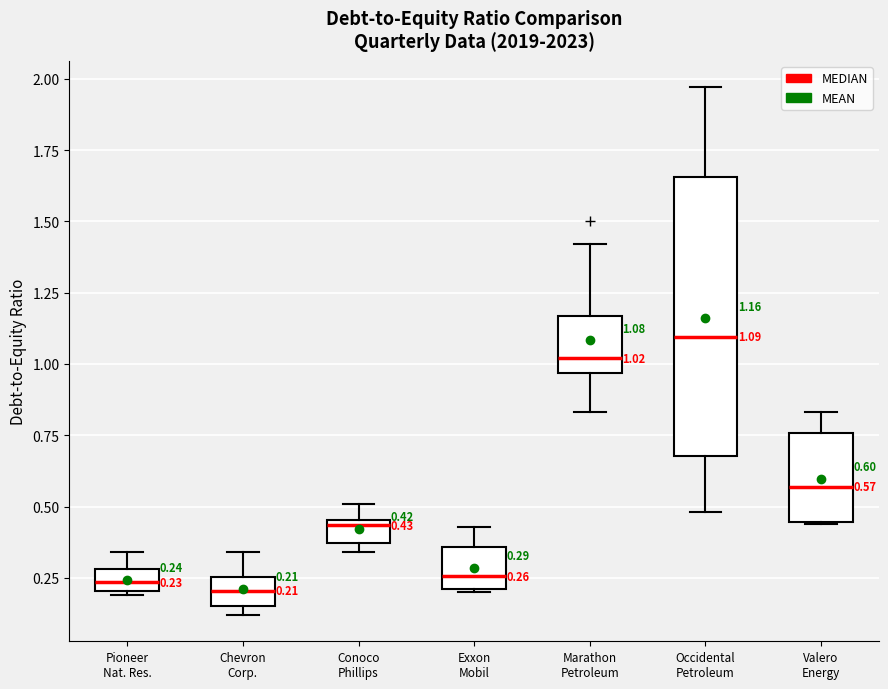

Which box is the tallest, from its lower edge to its upper edge?

Occidental Petroleum